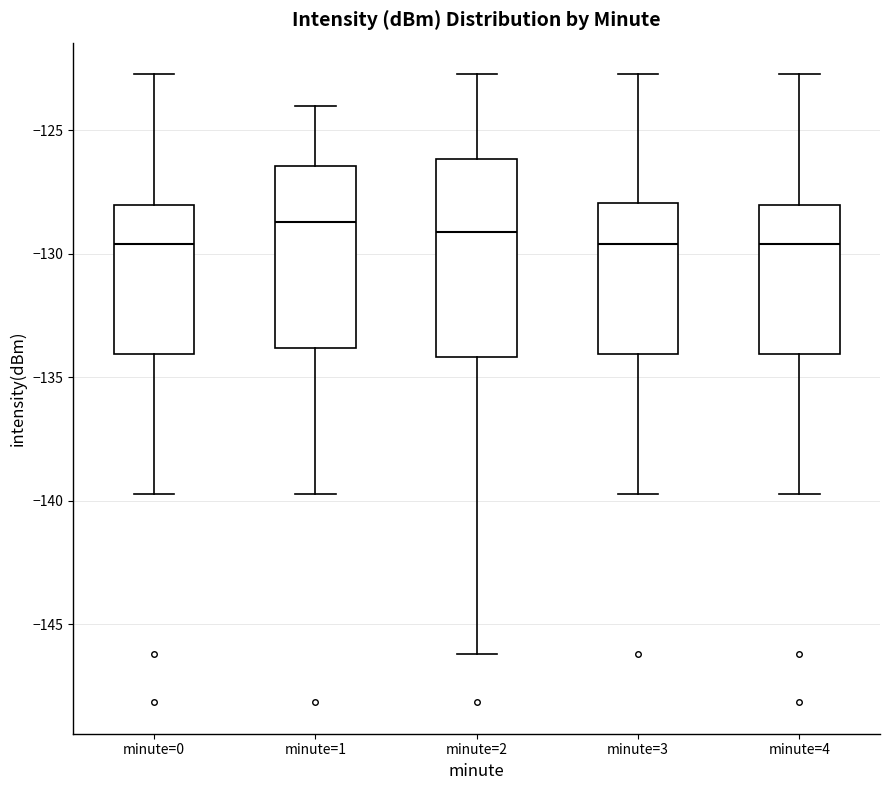

Which box is the tallest, from its lower edge to its upper edge?

minute=2